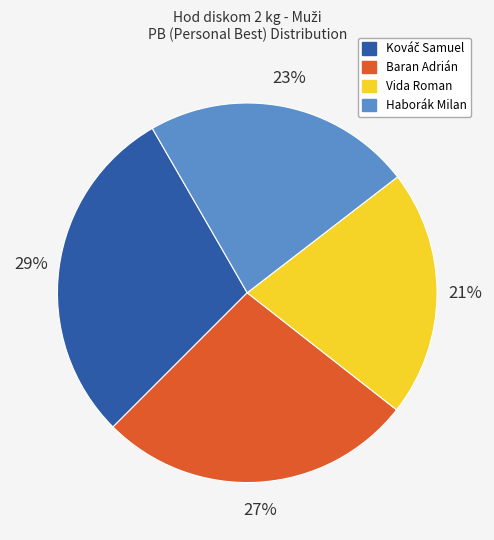

Between Baran Adrián and Vida Roman, which is larger?

Baran Adrián